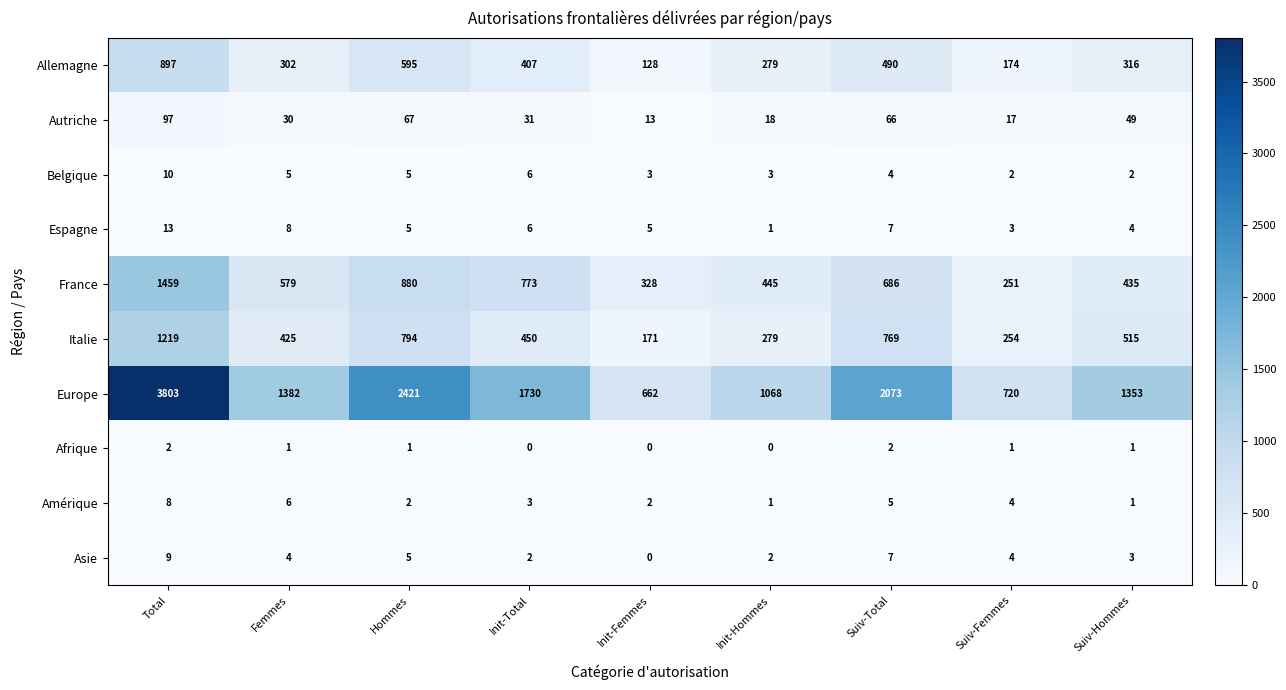

What is the average value of the Italie series?

542